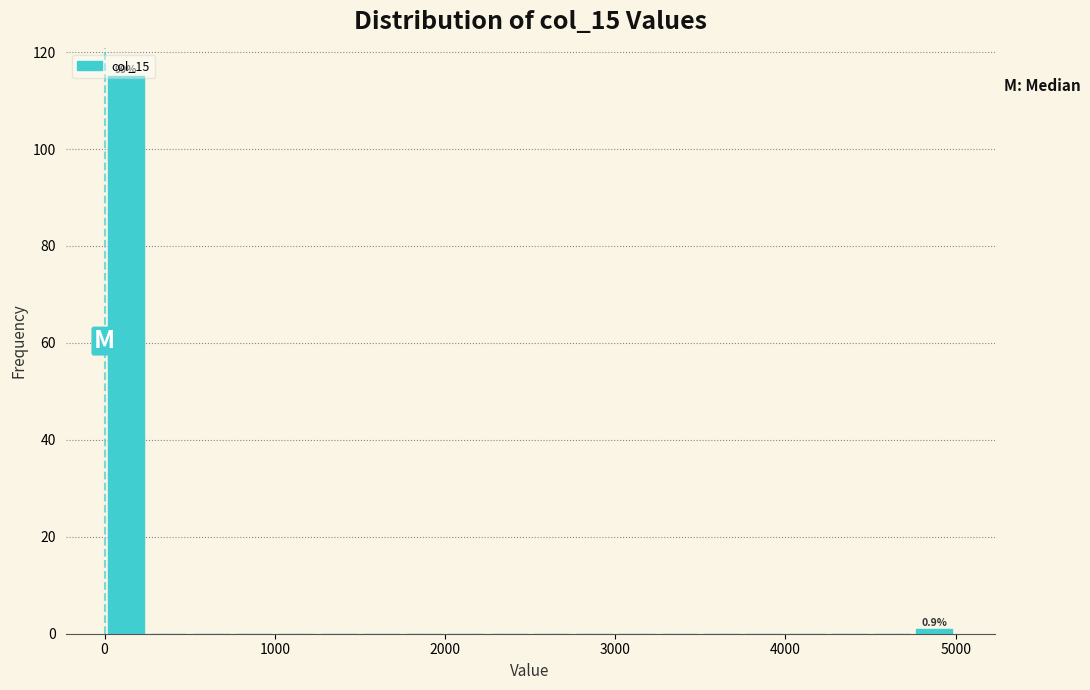

Read against the x-axis, roughly where is the centre of the tallest bar?

100